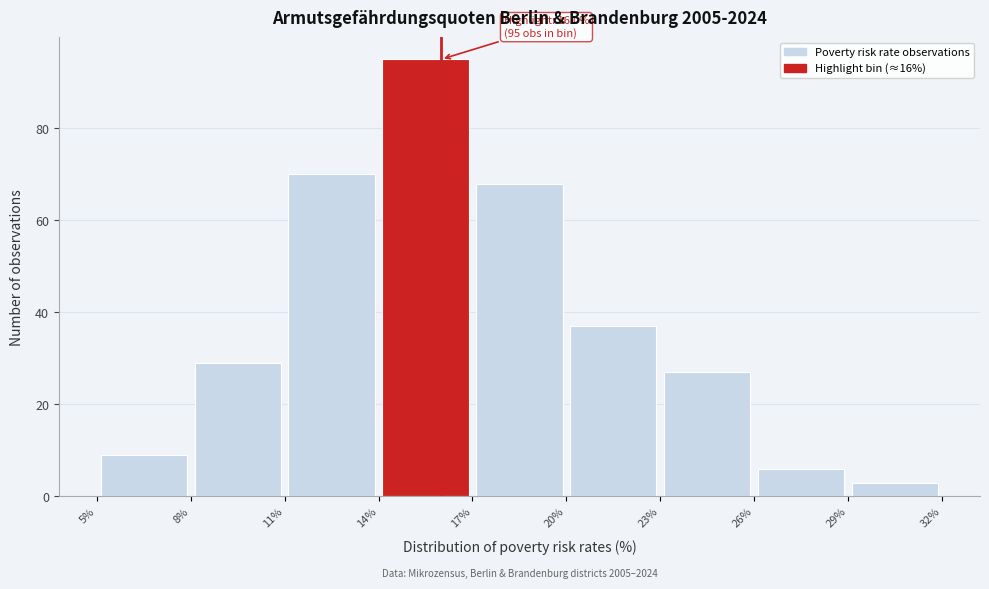

Which range on the x-axis has the tallest bar?

14% to 17%